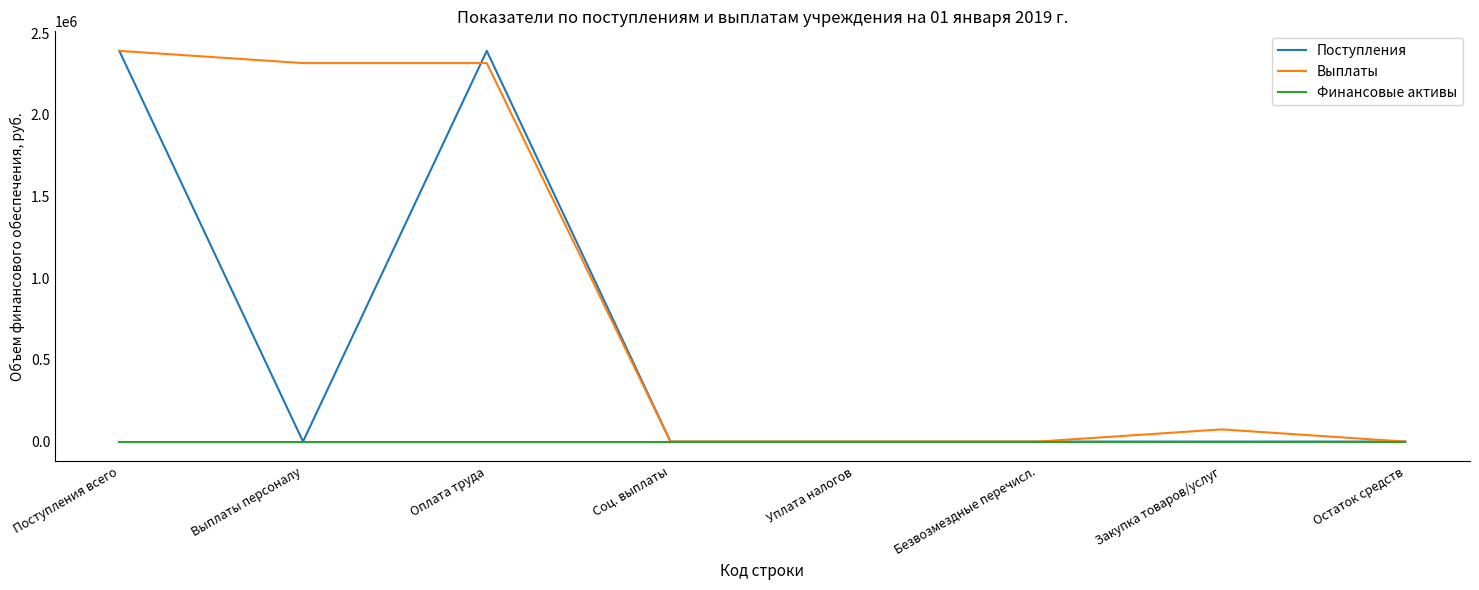

True or false: Выплаты has a value of 1619188.8 at Уплата налогов.

False